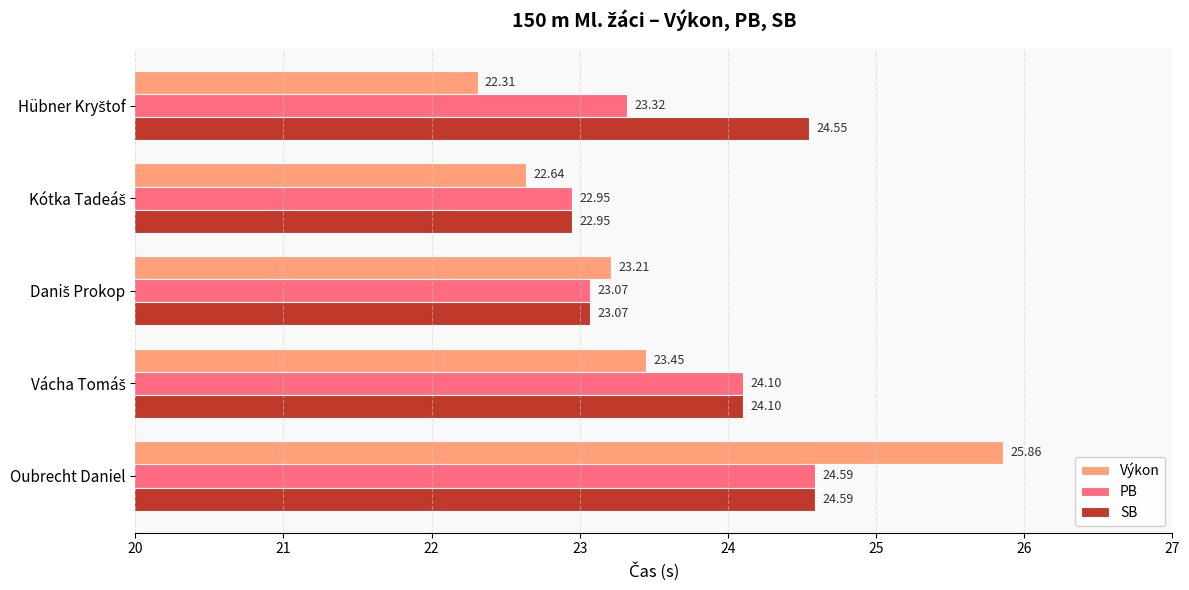

Rank the series by their average value, from lowest to highest.

Výkon, PB, SB